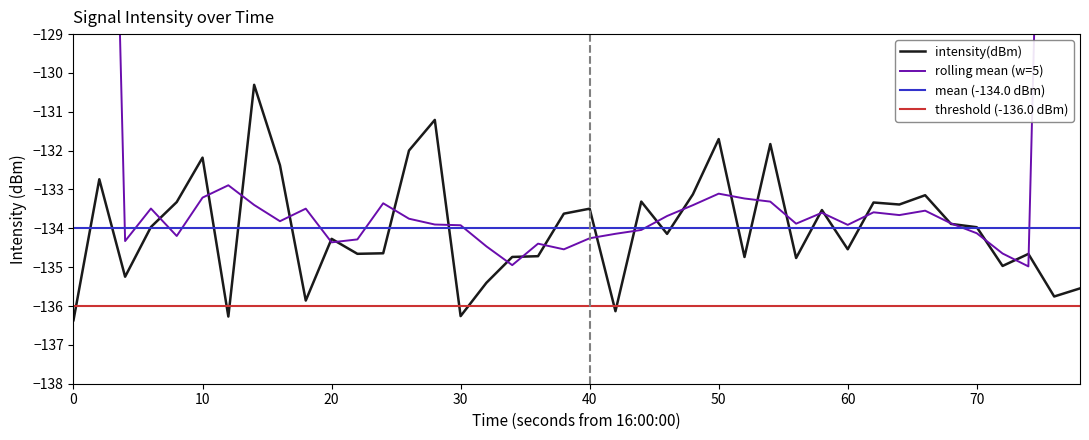

How many points are lower than both their immediate neighbors (excluding endpoints)?

13